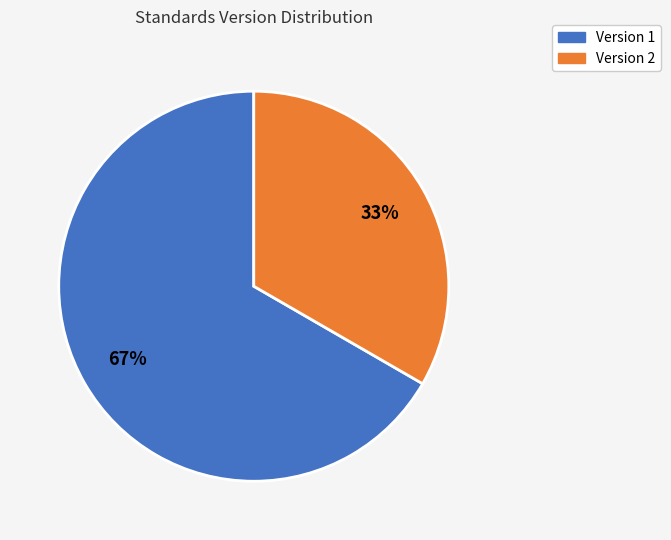

Is there any slice that represents more than half of the pie?

Yes